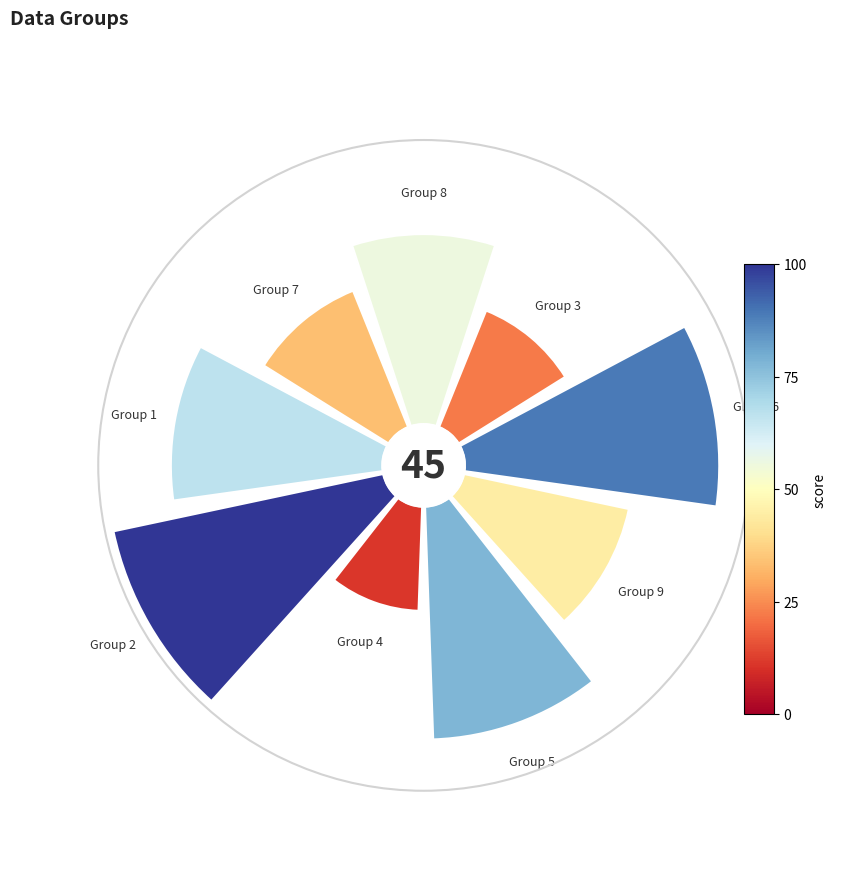

Is there any slice that represents more than half of the pie?

No